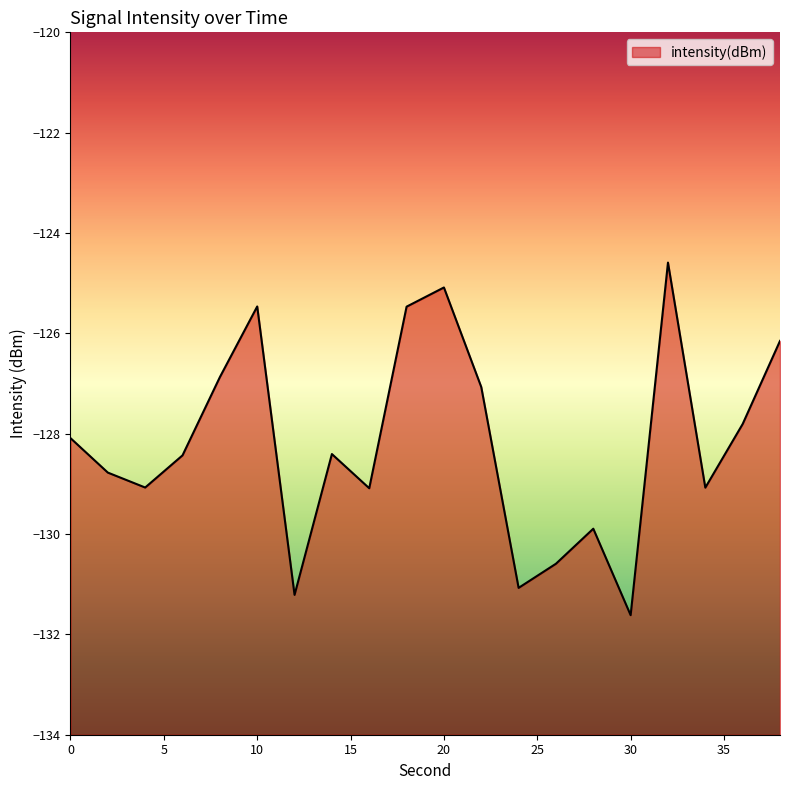

Does the chart display data point markers on the line(s)?

No